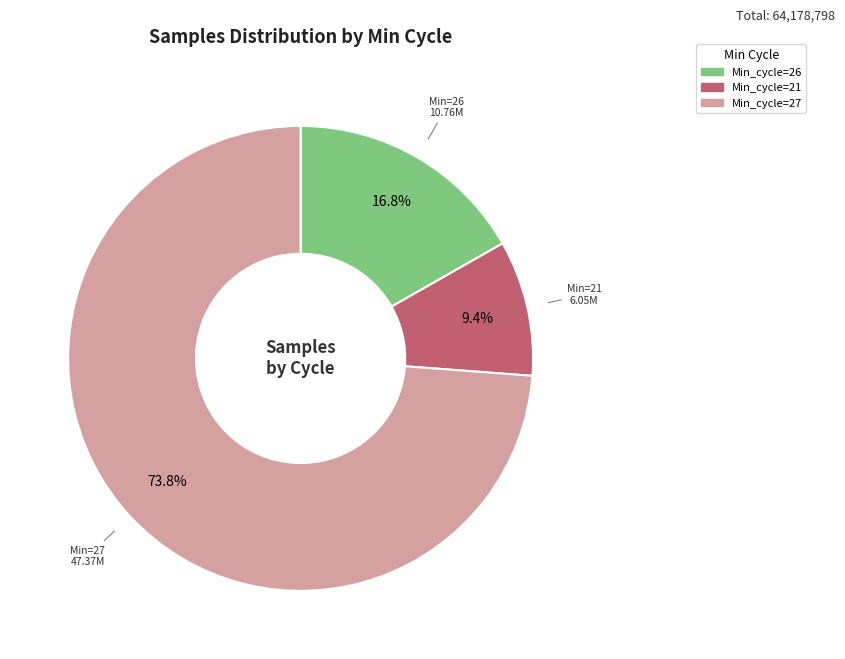

Is there a majority slice in this chart?

Yes